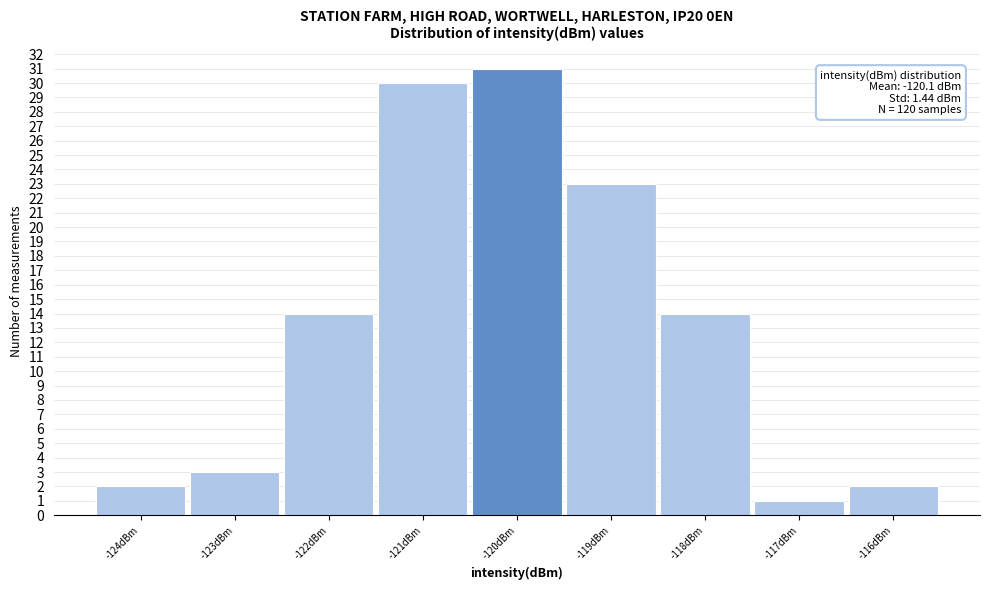

Over which range of the x-axis is the bar tallest?

-120.5 to -119.5